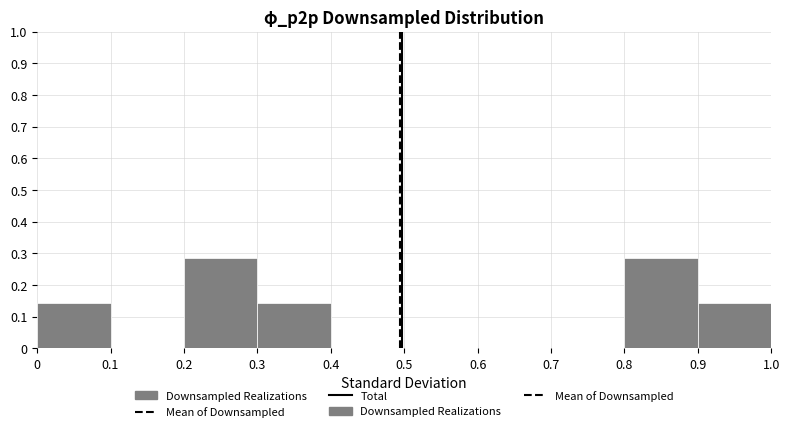

What is the height of the bar covering 0.8 to 0.9 on the x-axis? The values are not printed on the chart, so give them approximately, as read against the axis.

0.29